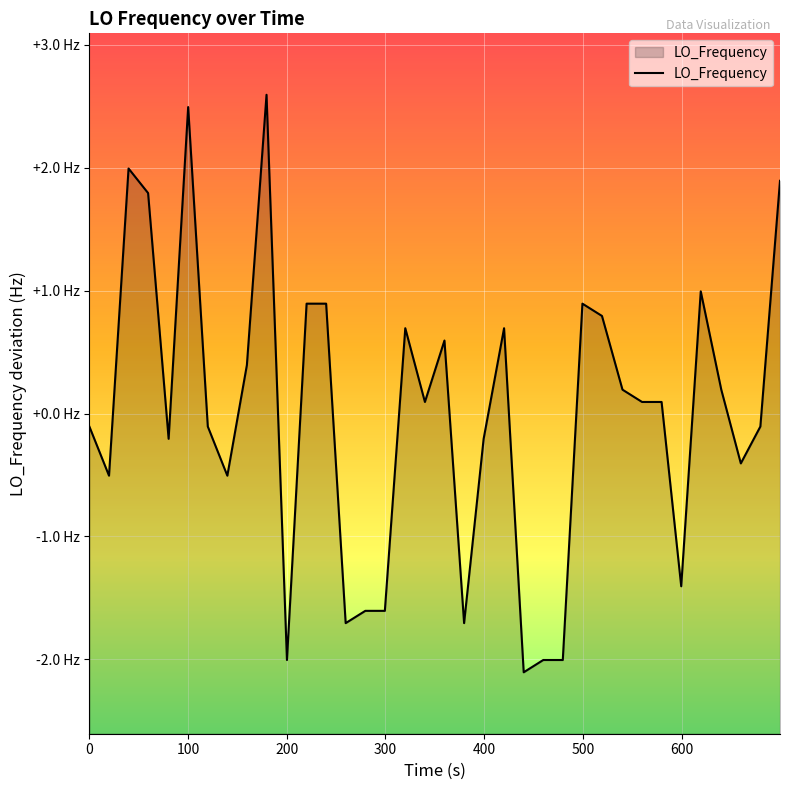

What is the difference between the maximum and second lowest values?

4.6